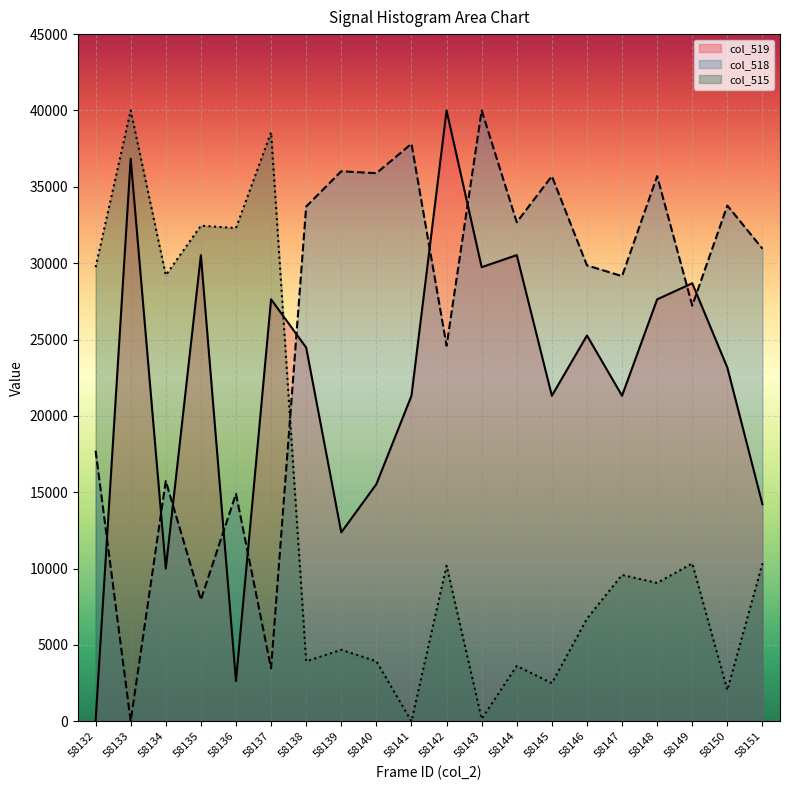

Rank the series at 58144 from highest to lowest value.

col_518, col_519, col_515